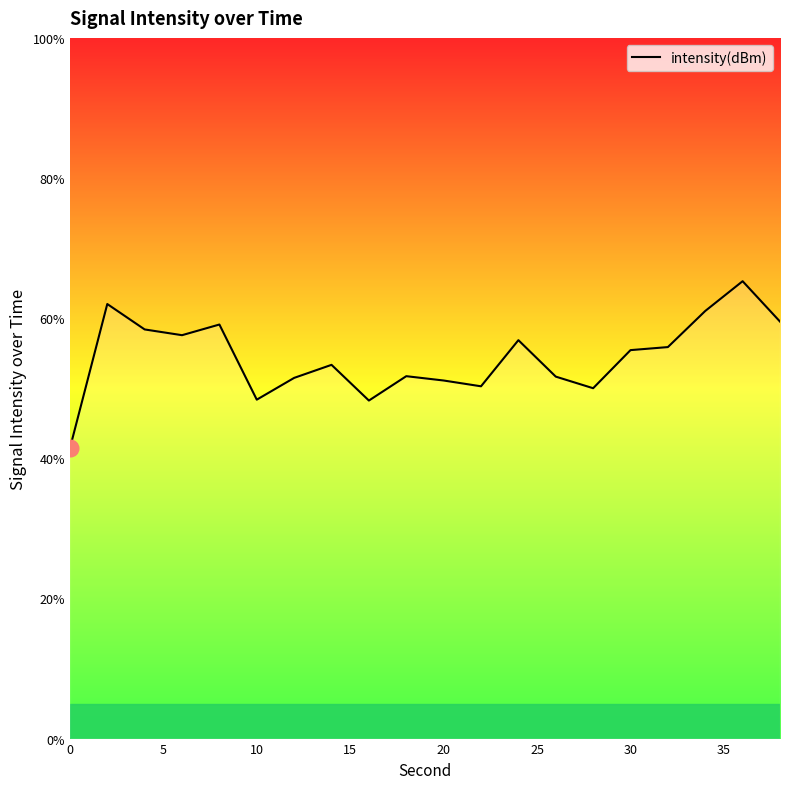

What is the sum of all values?

1088.7